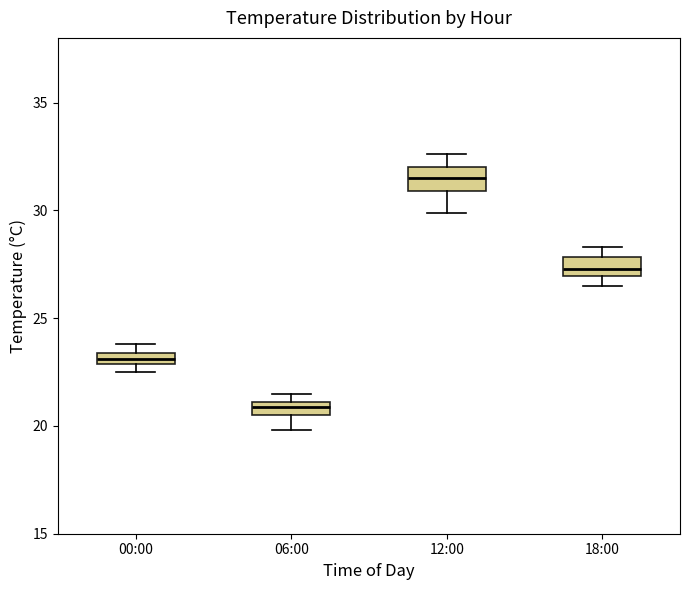

Which box has the lowest median line?

06:00